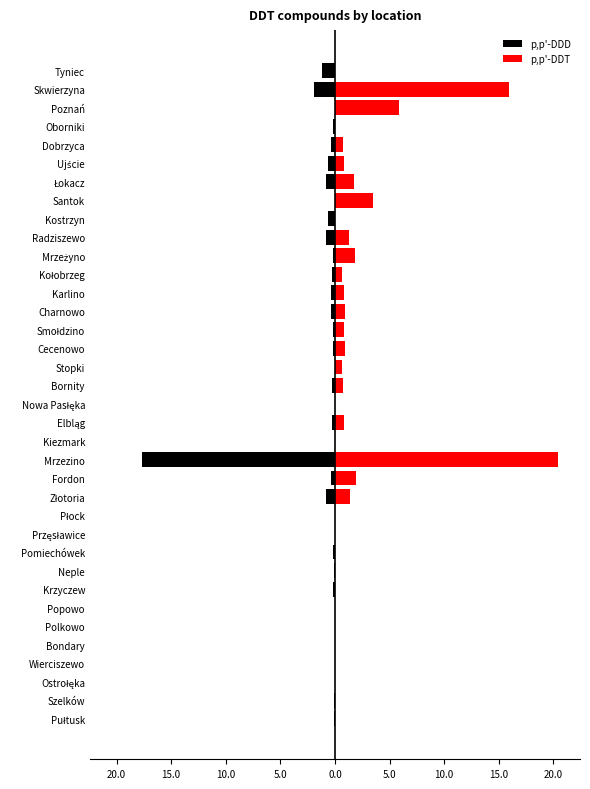

True or false: p,p'-DDT has a value of 5.0 at Santok.

False